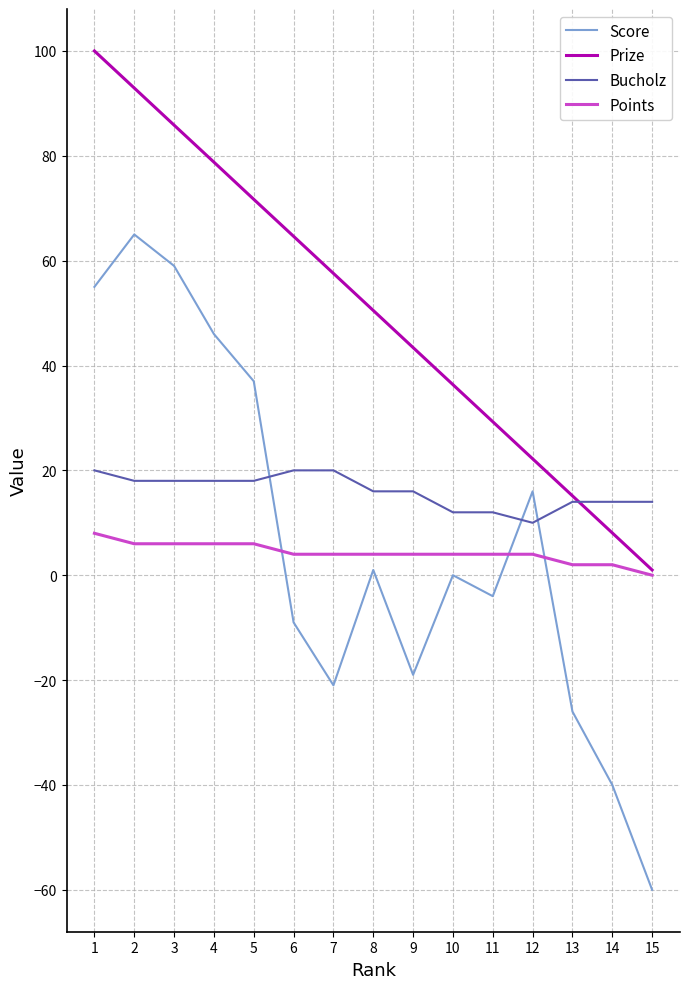

What is the sum of all Score values?

100.0